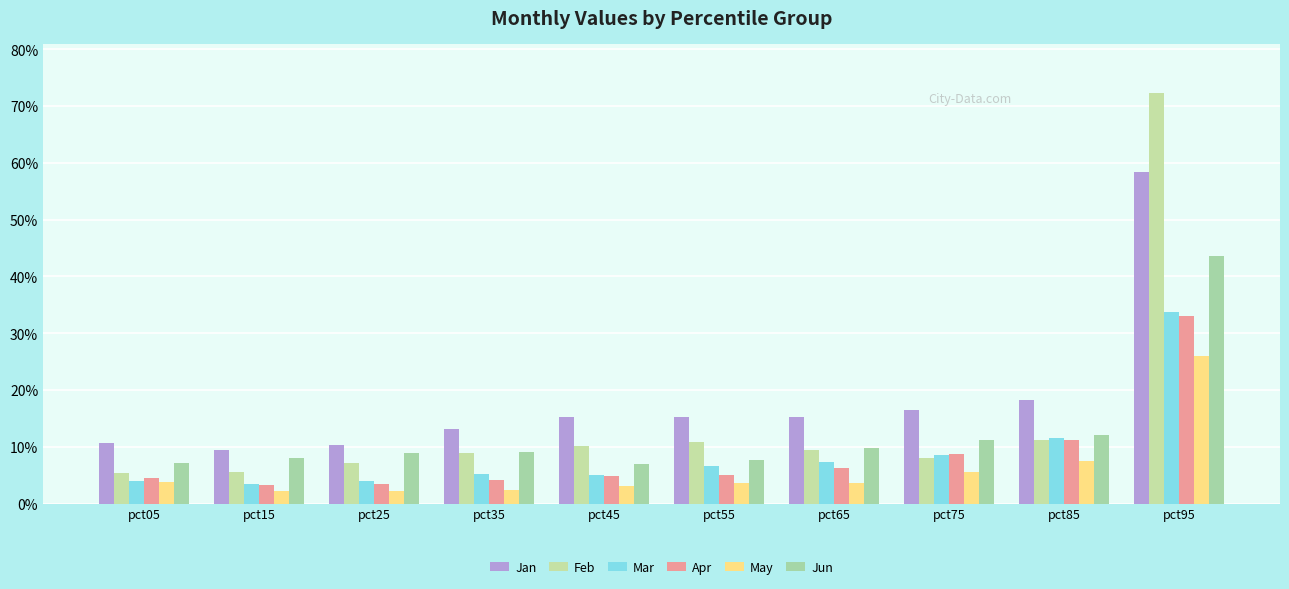

At which category is the sum across all series the highest?

pct95